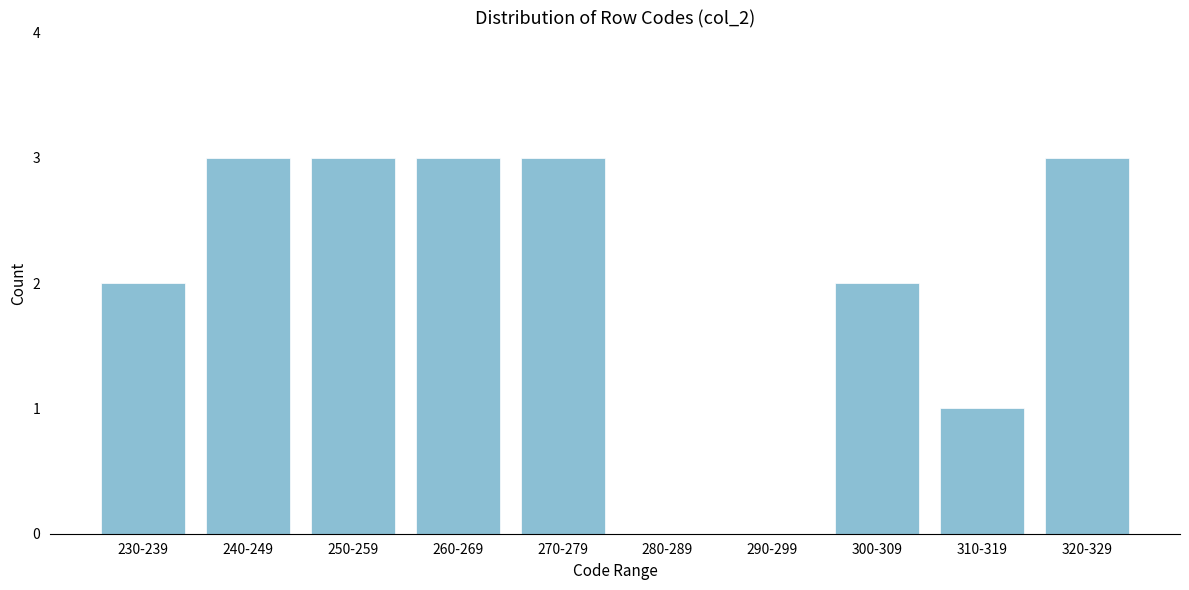

Reading right to left, what are all the values shown in this chart?

320-329=3	310-319=1	300-309=2	290-299=0	280-289=0	270-279=3	260-269=3	250-259=3	240-249=3	230-239=2